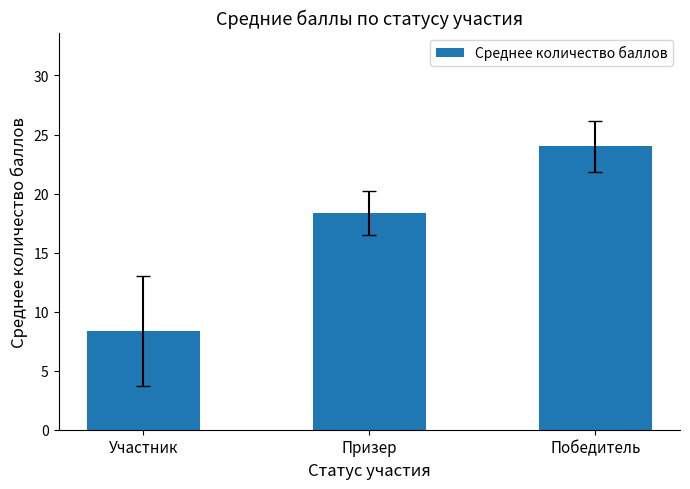

How many data points are above 18?

2